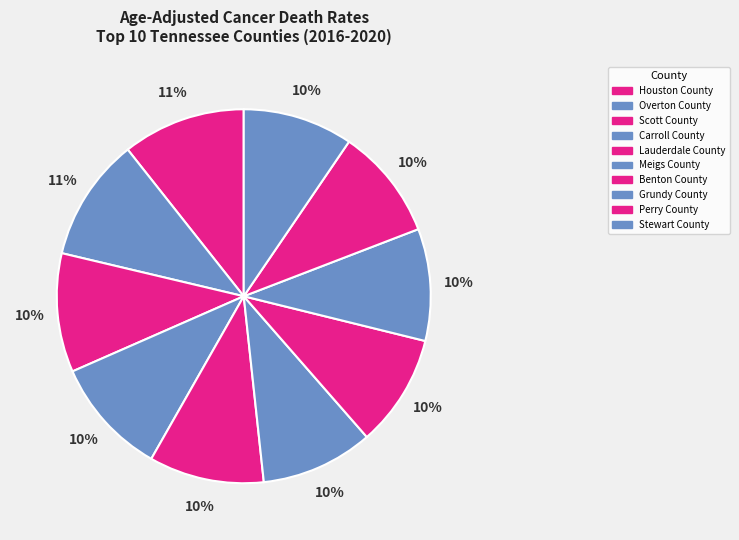

To the nearest percent, what is the difference between the Overton County and Grundy County slice percentages?

1%